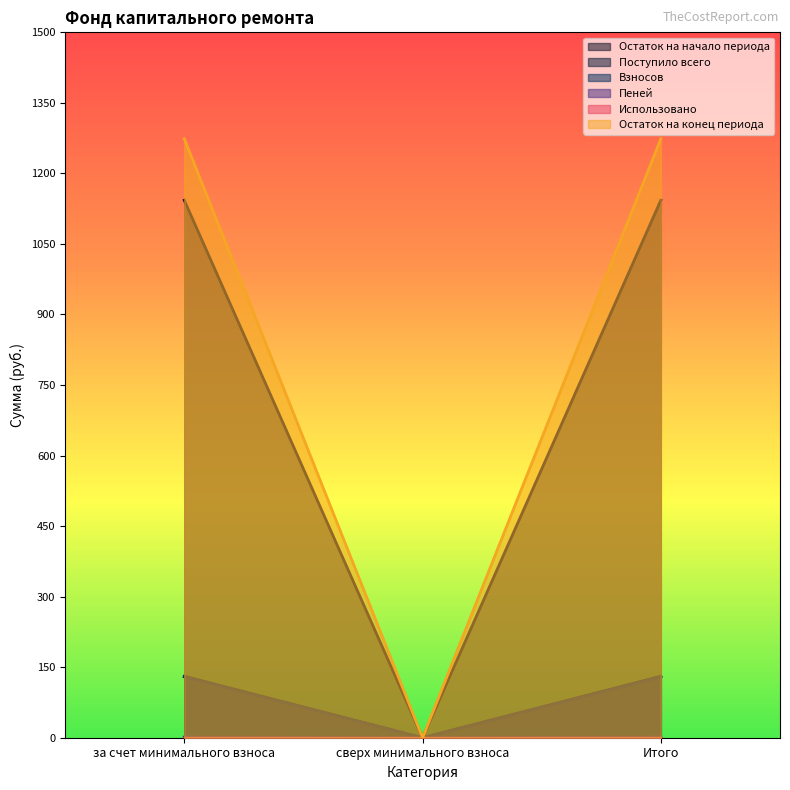

Where is Пеней nearest to the value 0?

сверх минимального взноса